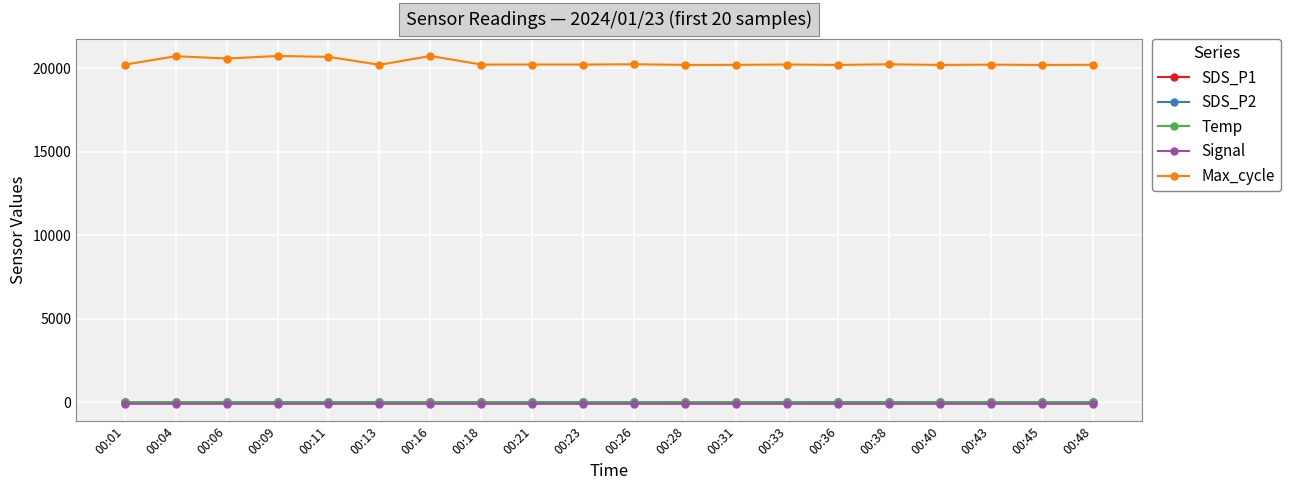

What is the difference between the highest and lowest values at 00:43?

20301.0